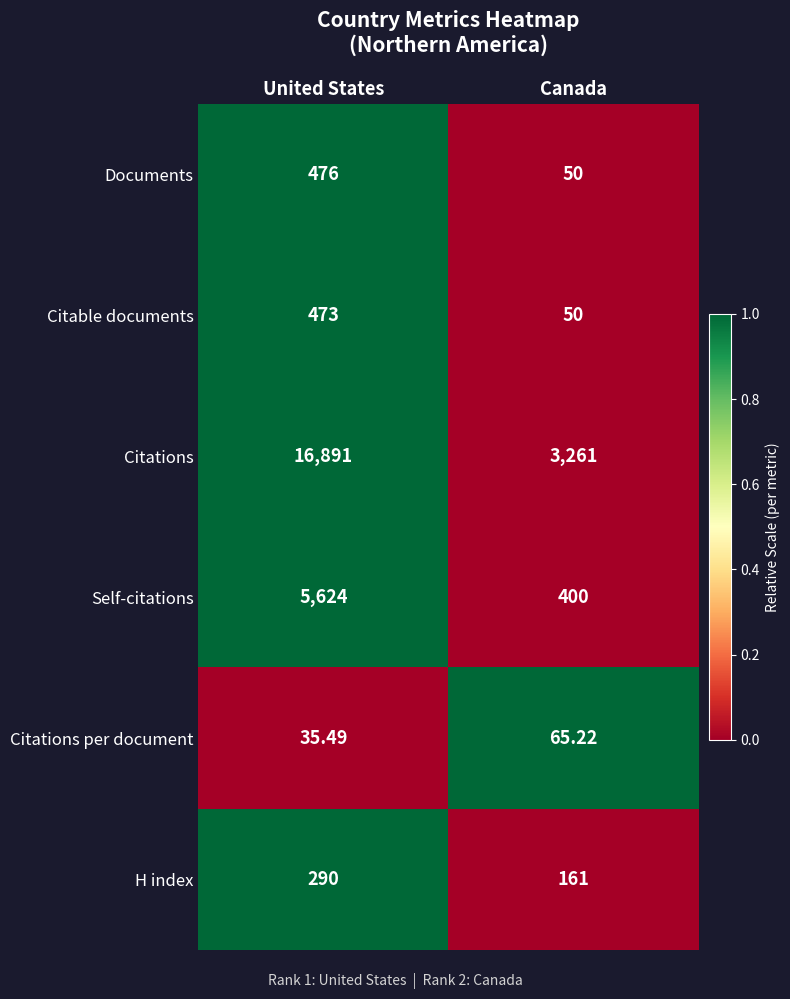

At which category does the chart reach its peak across all series?

United States